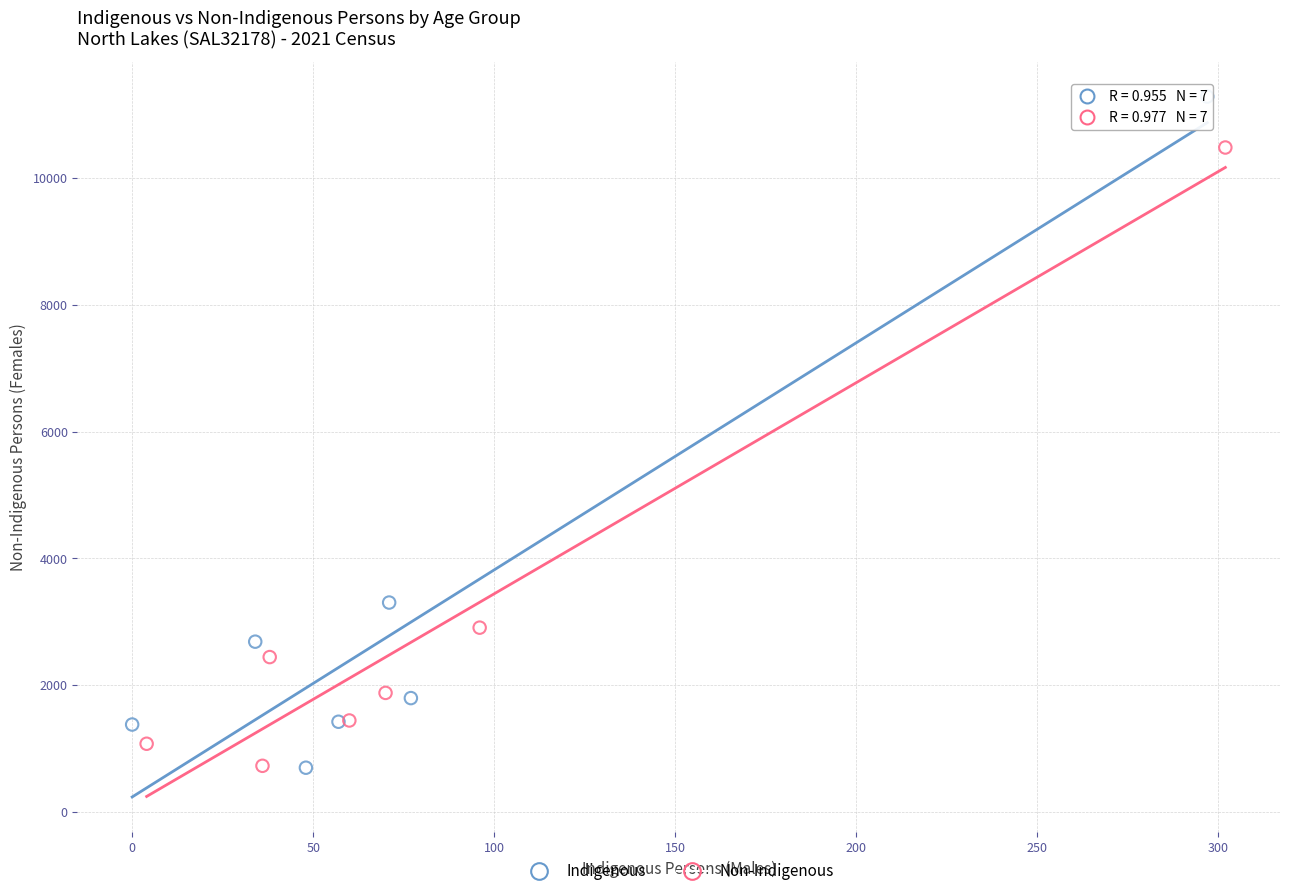

Which series contains the highest Y value?

Indigenous